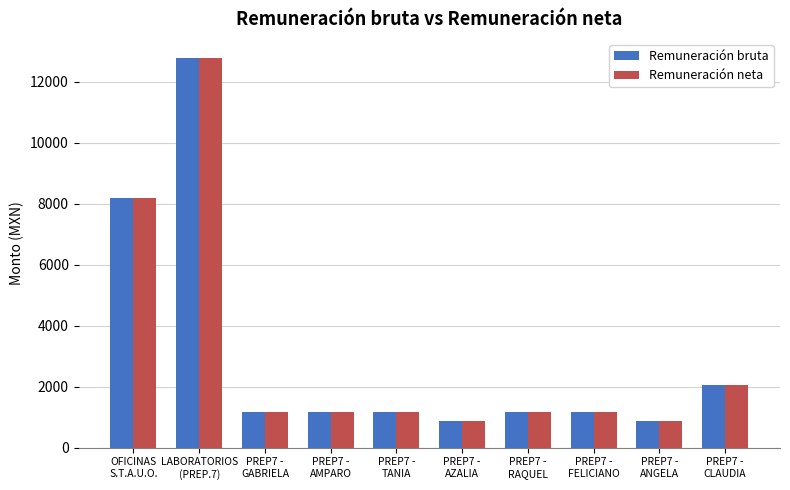

Reading right to left, transcribe all the data shown in this chart.

Remuneración bruta: 2057.7	881.9	1175.8	1175.8	881.9	1175.8	1175.8	1175.8	12771.9	8197.1
Remuneración neta: 2057.7	881.9	1175.8	1175.8	881.9	1175.8	1175.8	1175.8	12771.9	8197.1